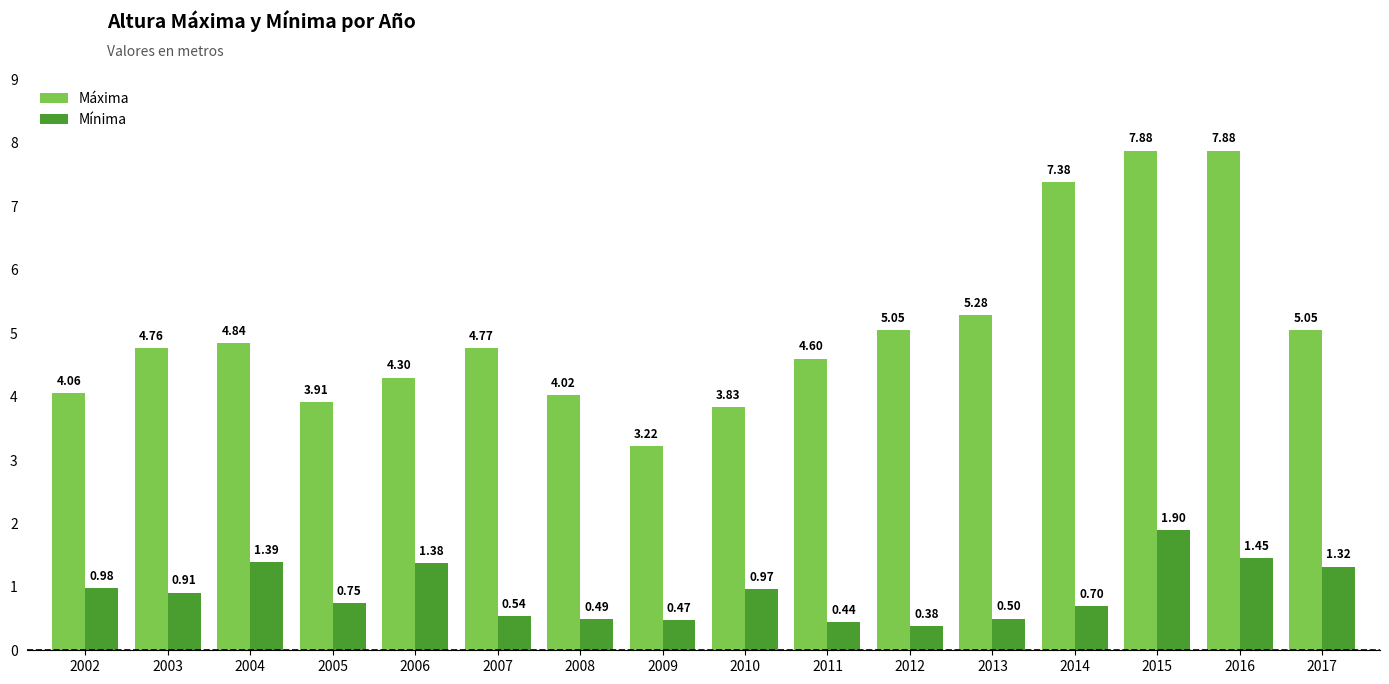

What are all the series names shown in the legend?

Máxima, Mínima